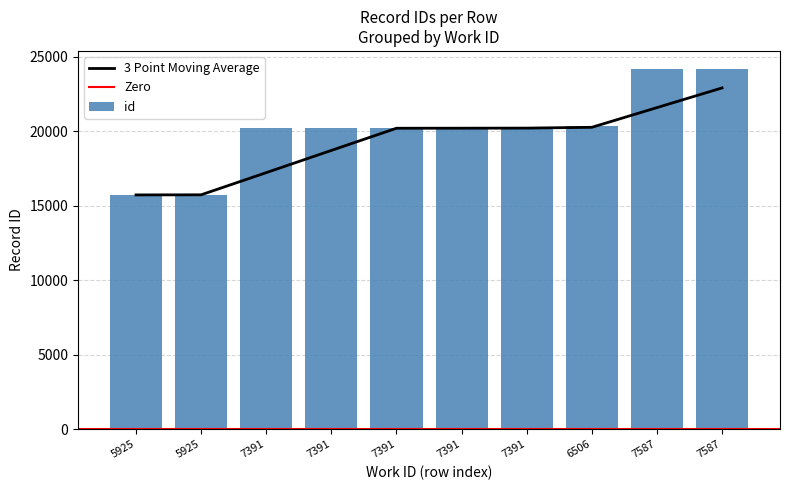

Reading right to left, what are all the values shown in this chart?

7587=24169	7587=24163	6506=20356	7391=20204	7391=20197	7391=20195	7391=20187	7391=20186	5925=15729	5925=15716